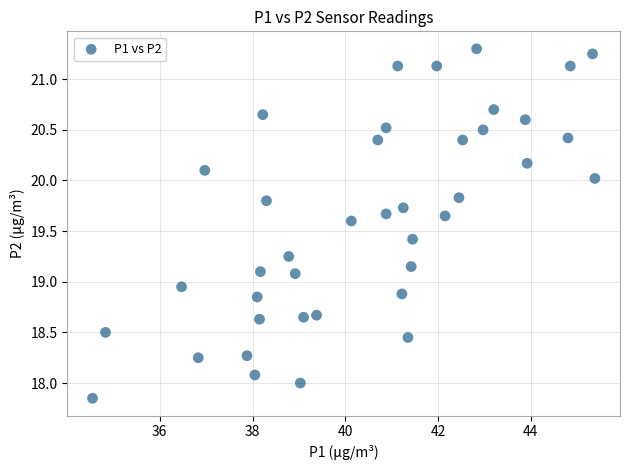

What is the range of X values (max minus min)?

10.8